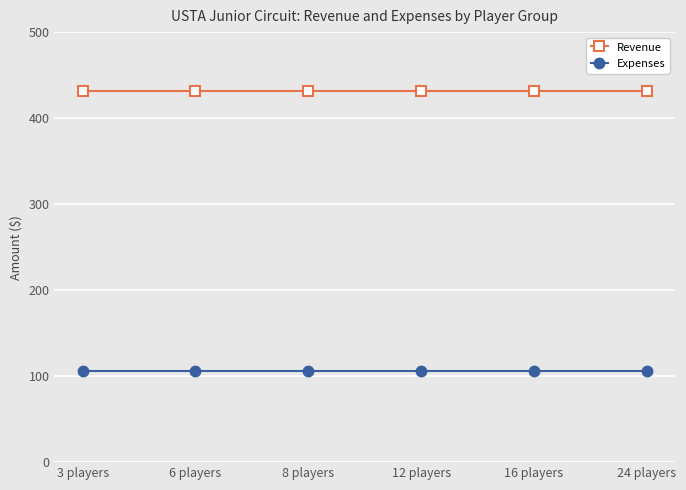

What are all the series names shown in the legend?

Revenue, Expenses